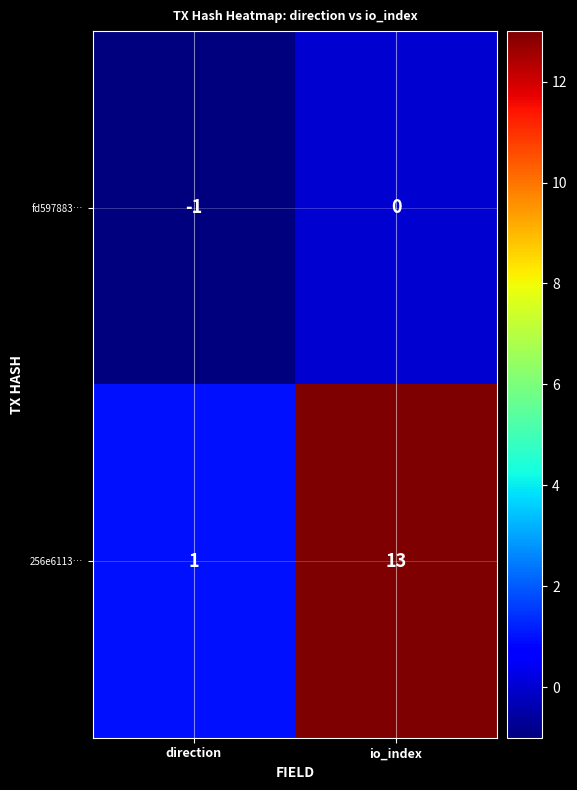

What is the average value of the 256e6113… series?

7